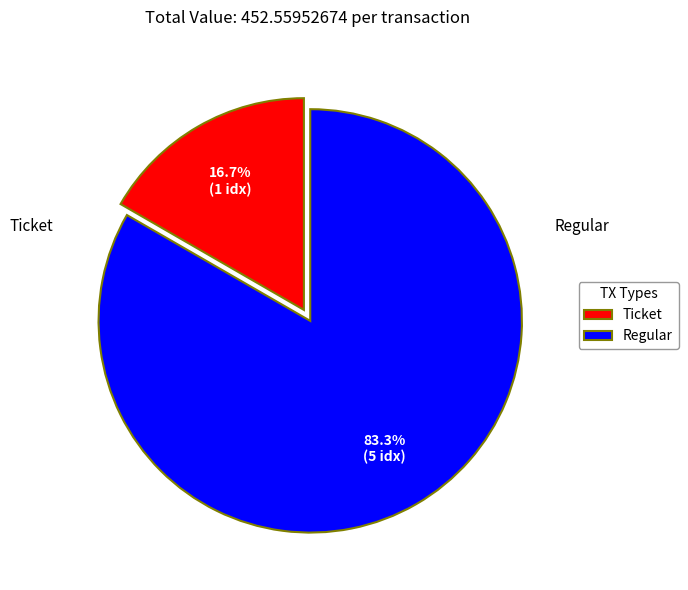

How much of the chart is everything except Ticket?

83.3%